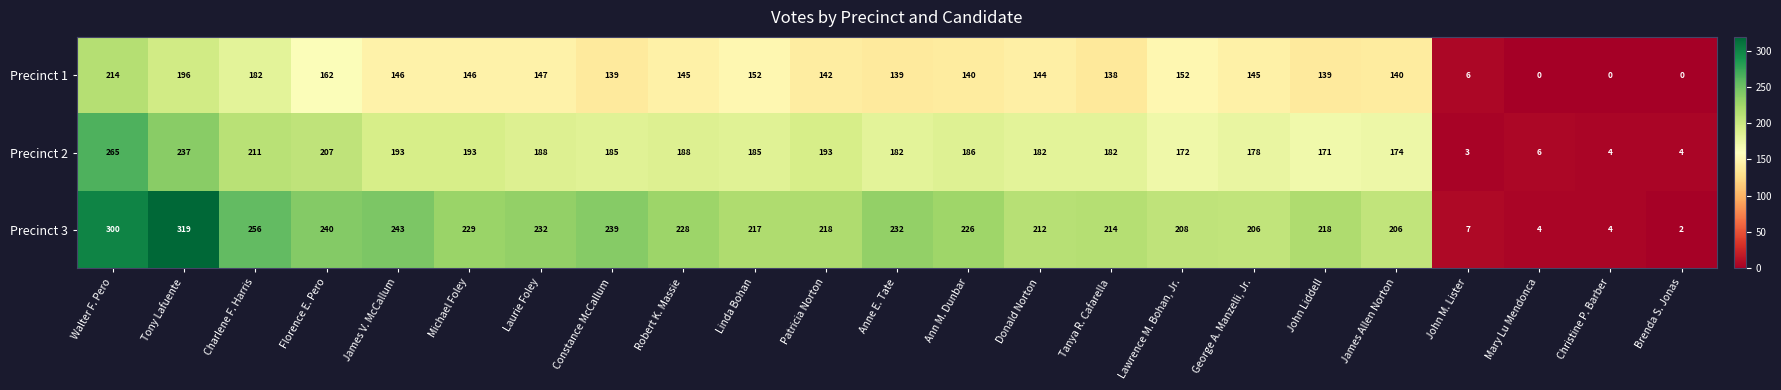

What is the difference between the Precinct 1 values at Brenda S. Jonas and James V. McCallum?

146